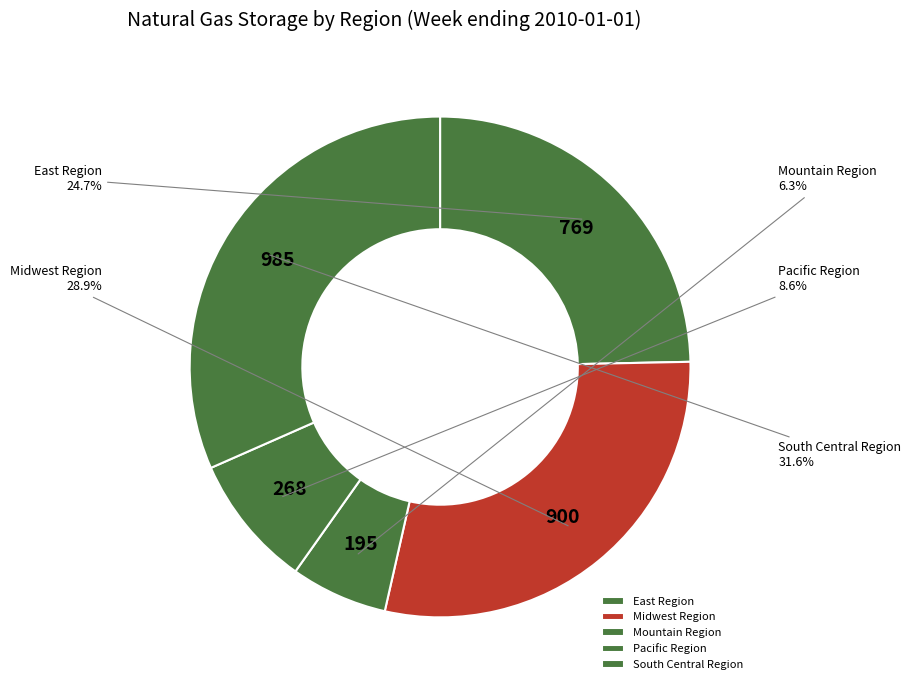

Does Mountain Region account for over 50% of the chart?

No